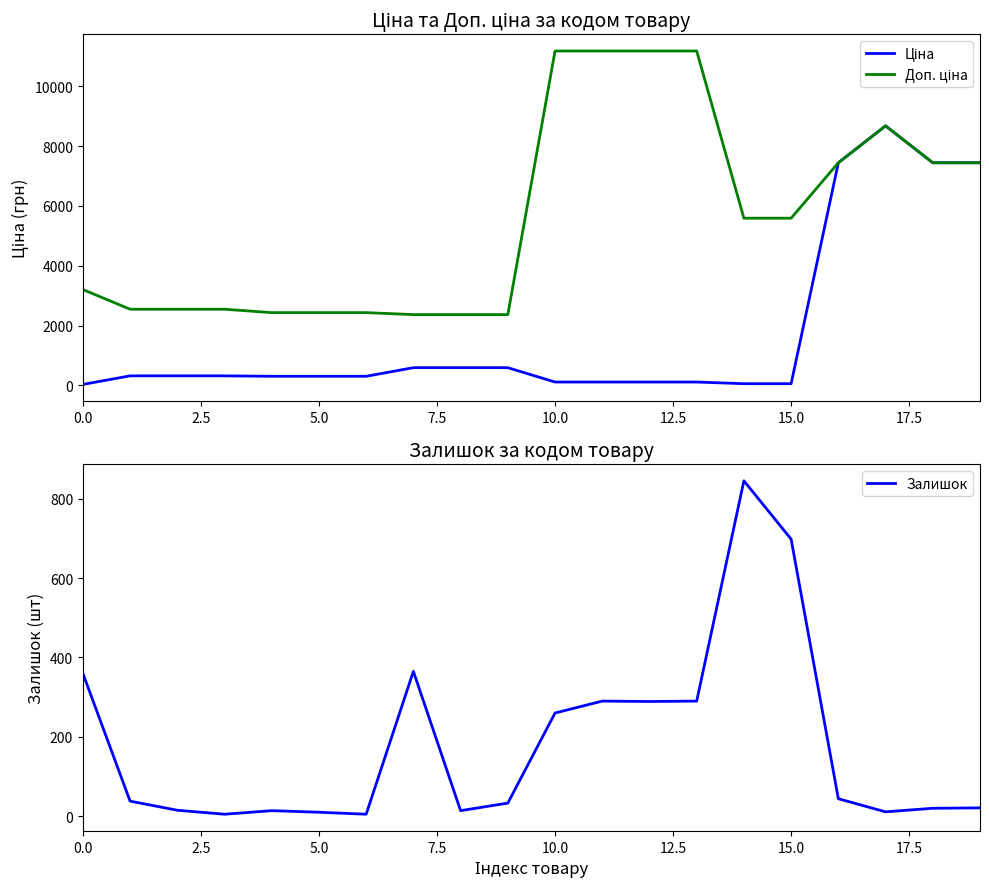

Where is the first local maximum for Доп. ціна?

17